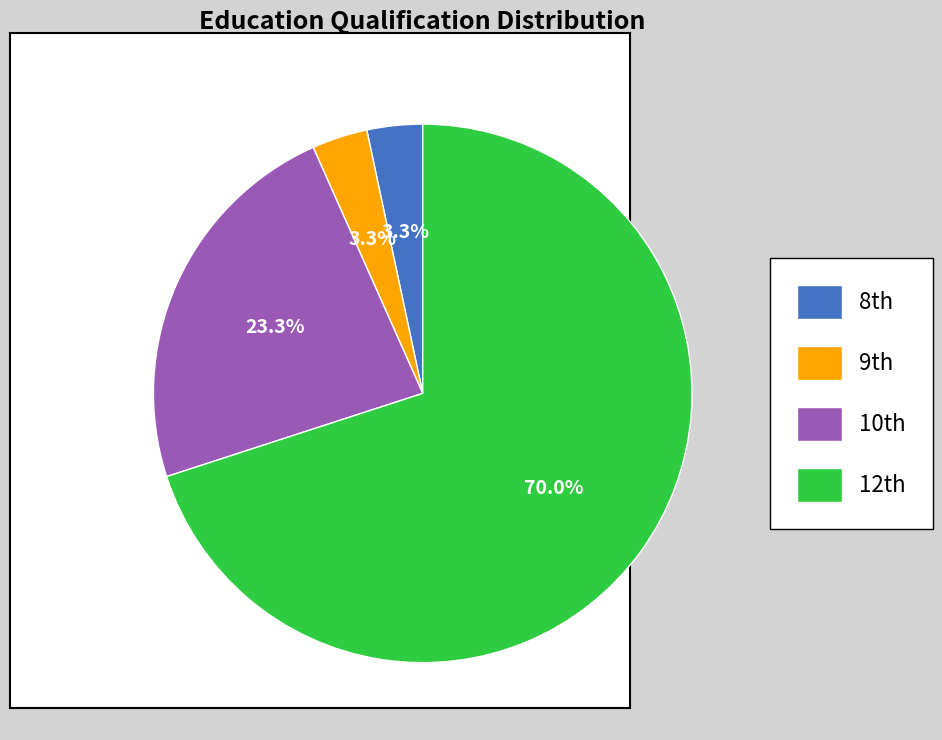

Which slice is the largest?

12th